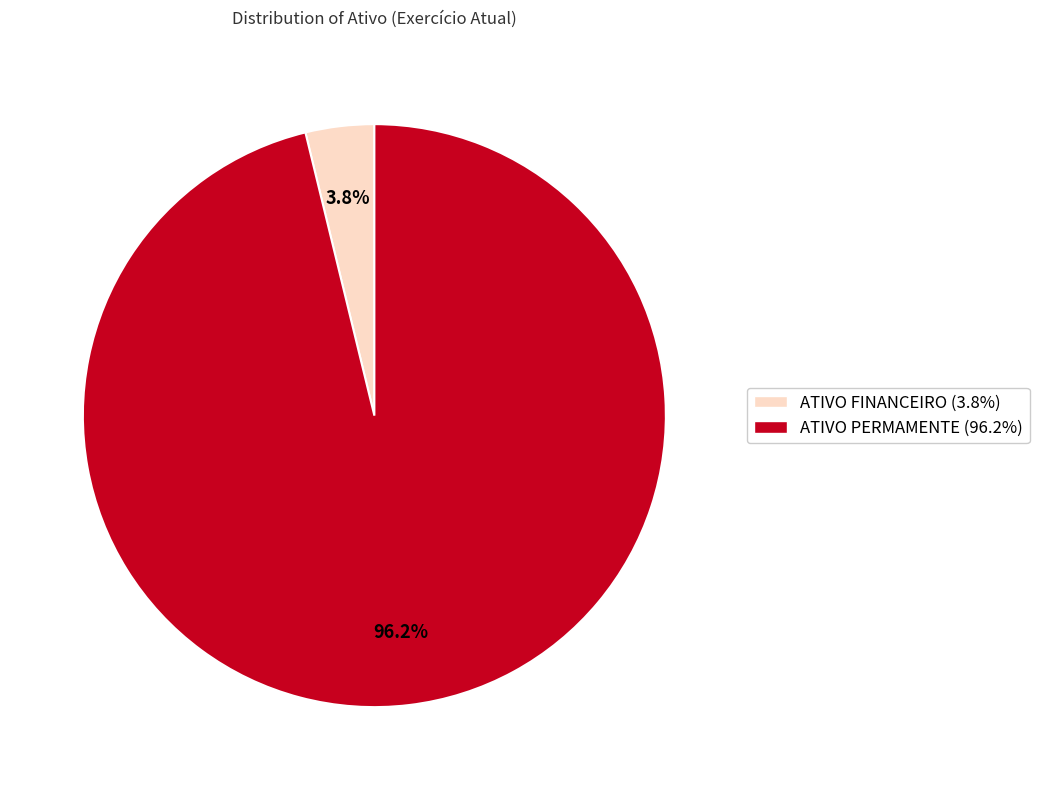

Rank the categories by value from highest to lowest.

ATIVO PERMAMENTE, ATIVO FINANCEIRO